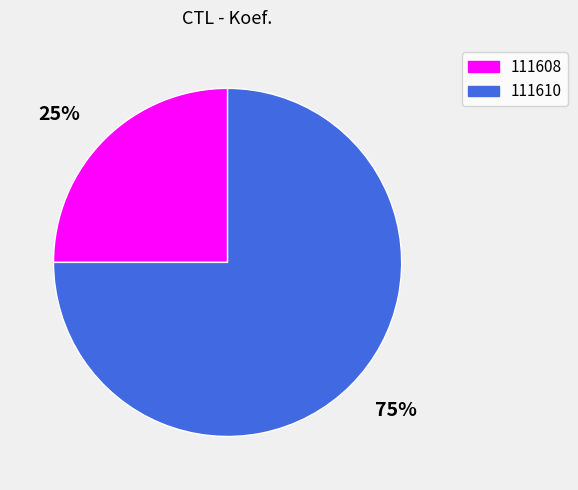

Do 25% and 75% together represent more than half of the pie?

Yes